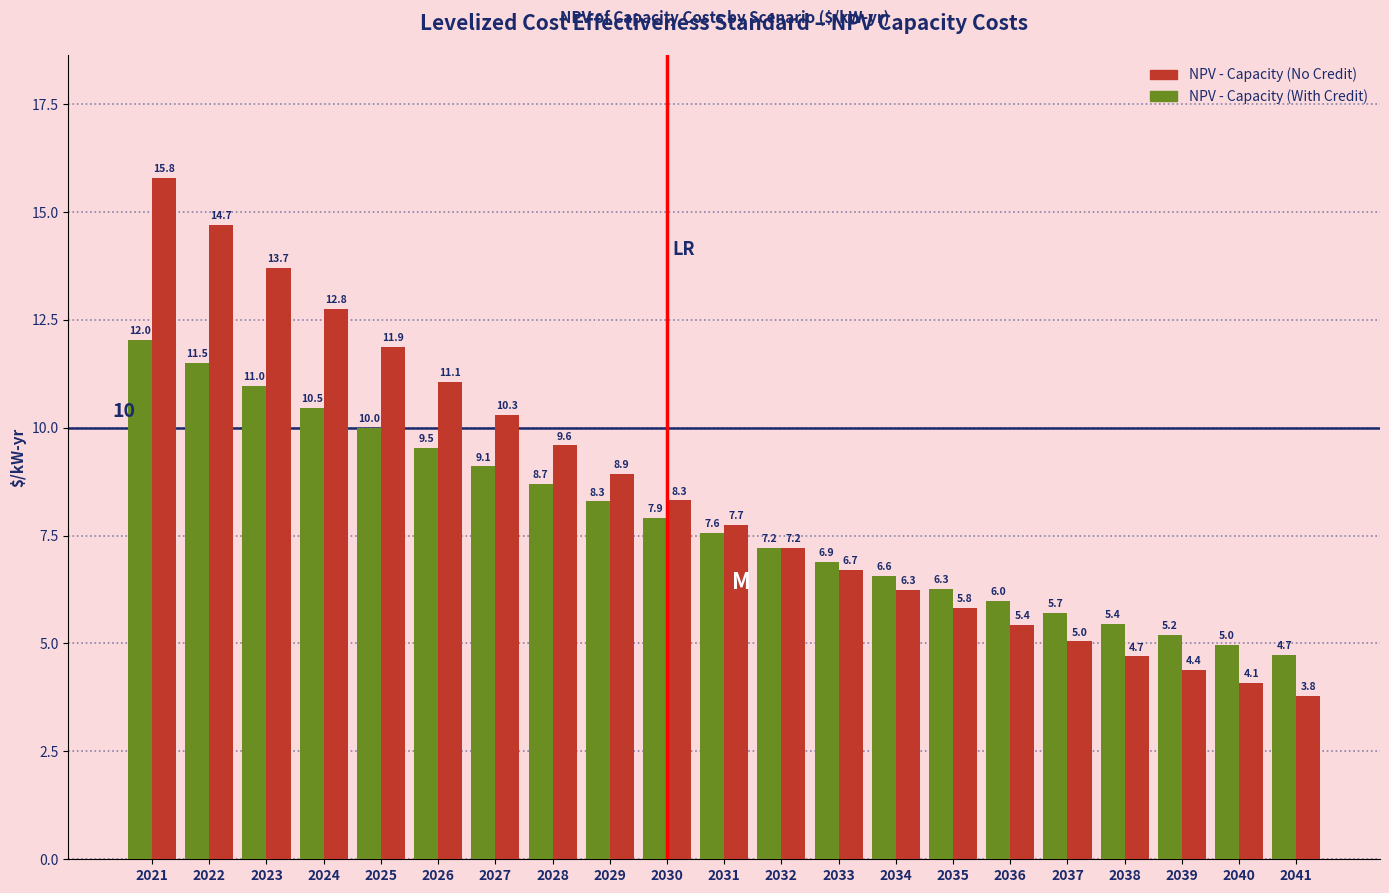

Is the value of NPV - Capacity (No Credit) at 2039 greater than the value of NPV - Capacity (With Credit) at 2021?

No